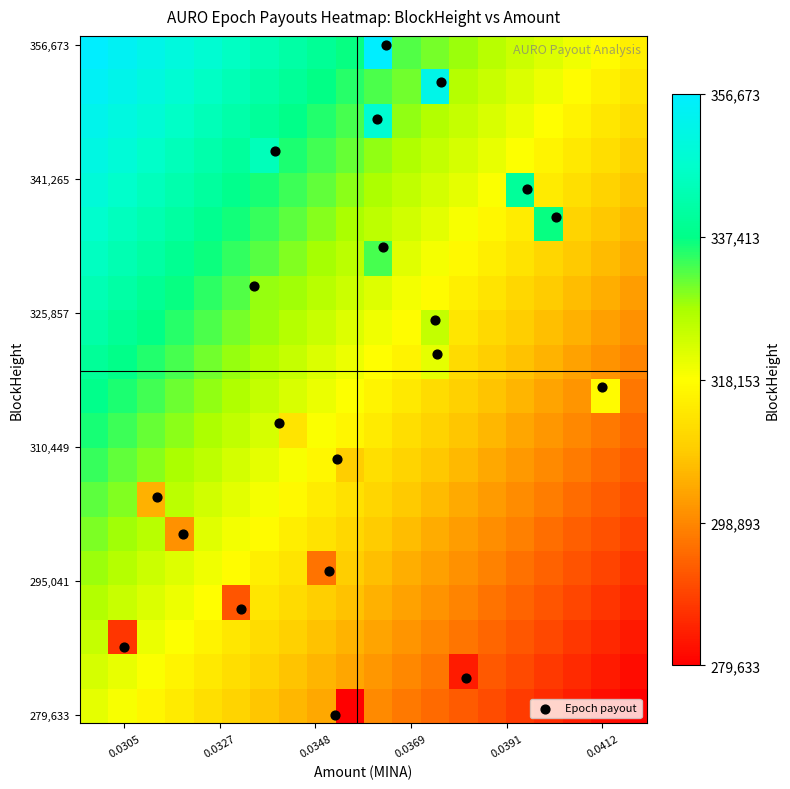

Which series has the largest range (max minus min)?

Epoch payout